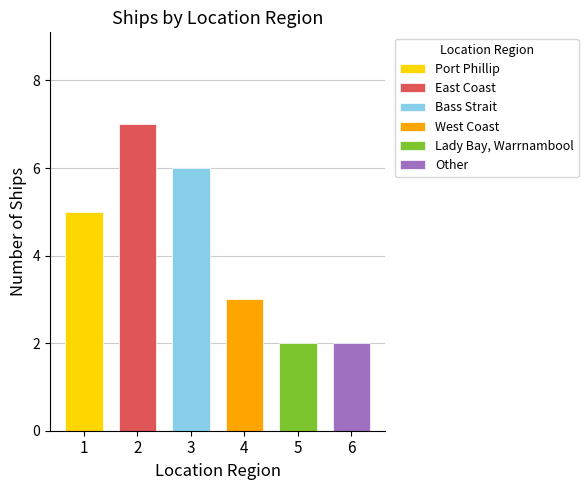

What is the ratio of the value at West Coast to the value at Other?

1.5